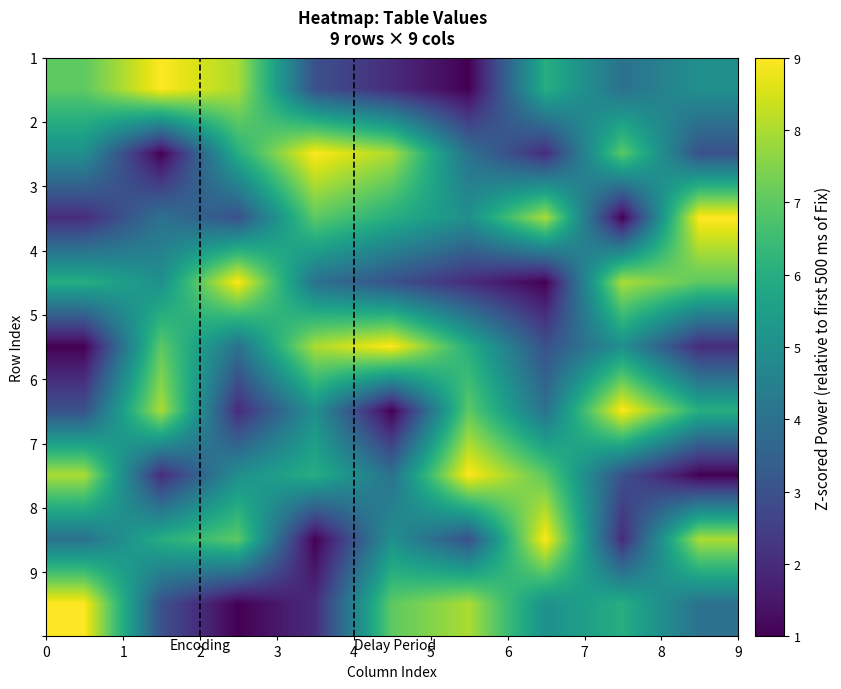

At how many categories does at least one series exceed 2?

9